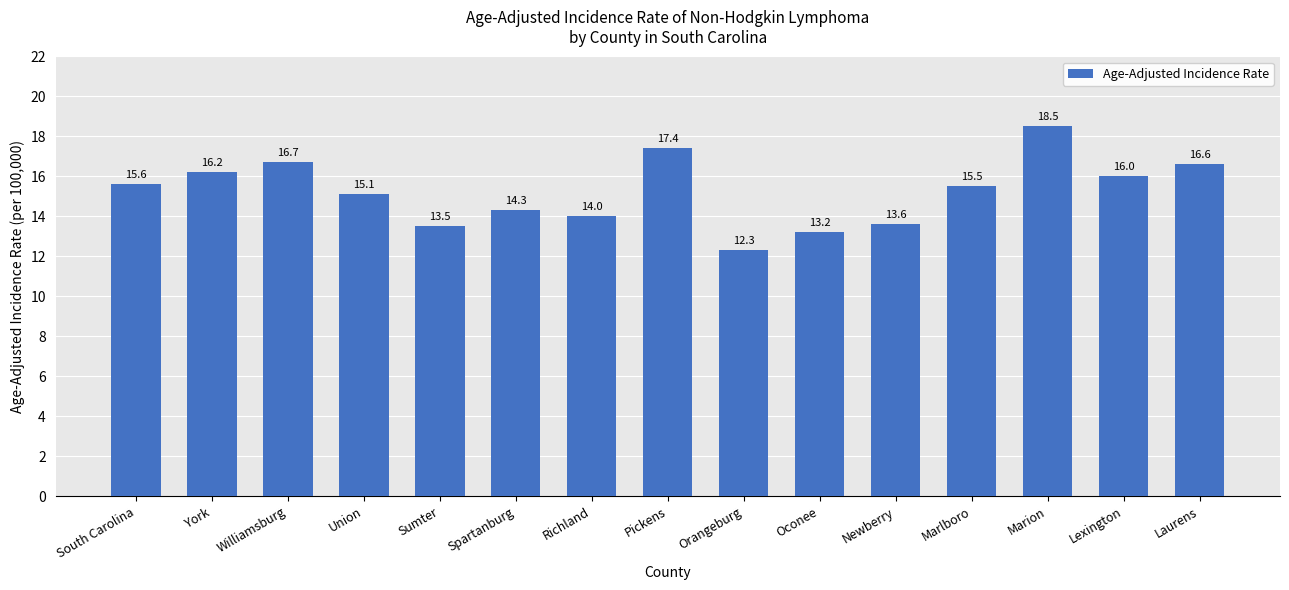

What is the ratio of the value at Laurens to the value at Spartanburg?

1.2